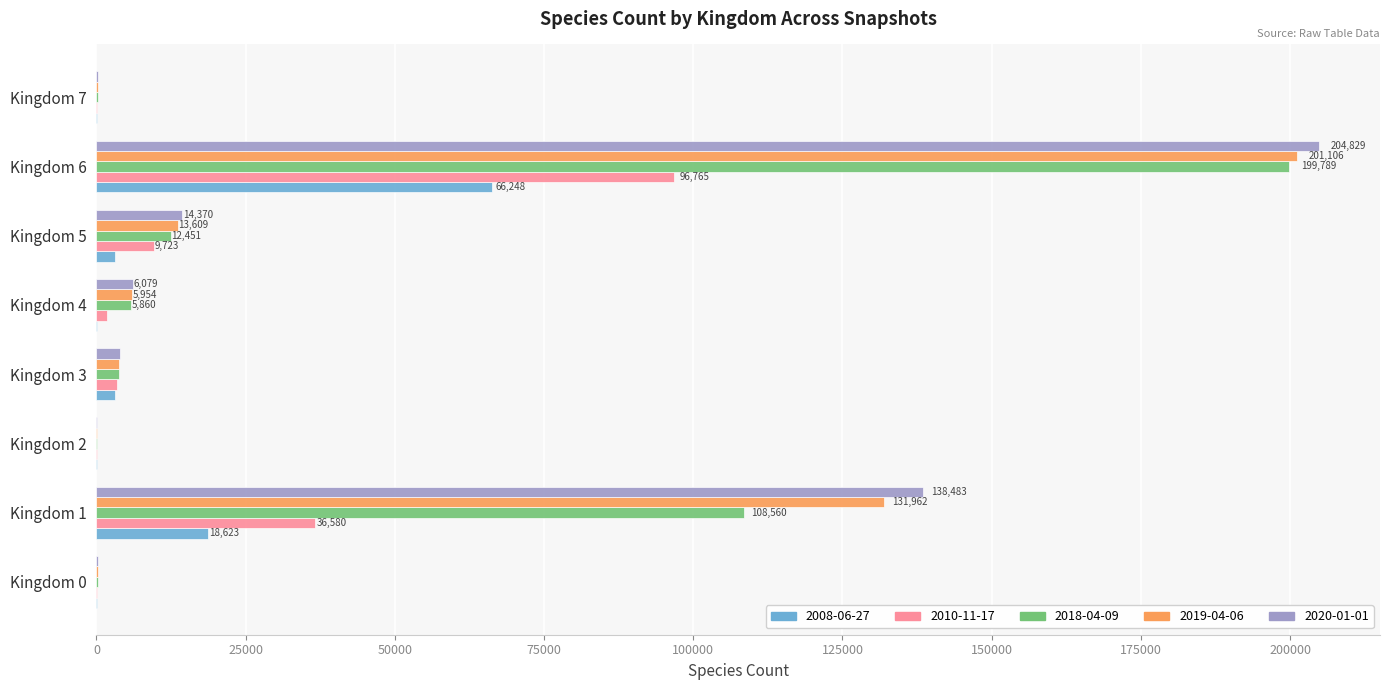

Which series changed the most between Kingdom 1 and Kingdom 6?

2018-04-09